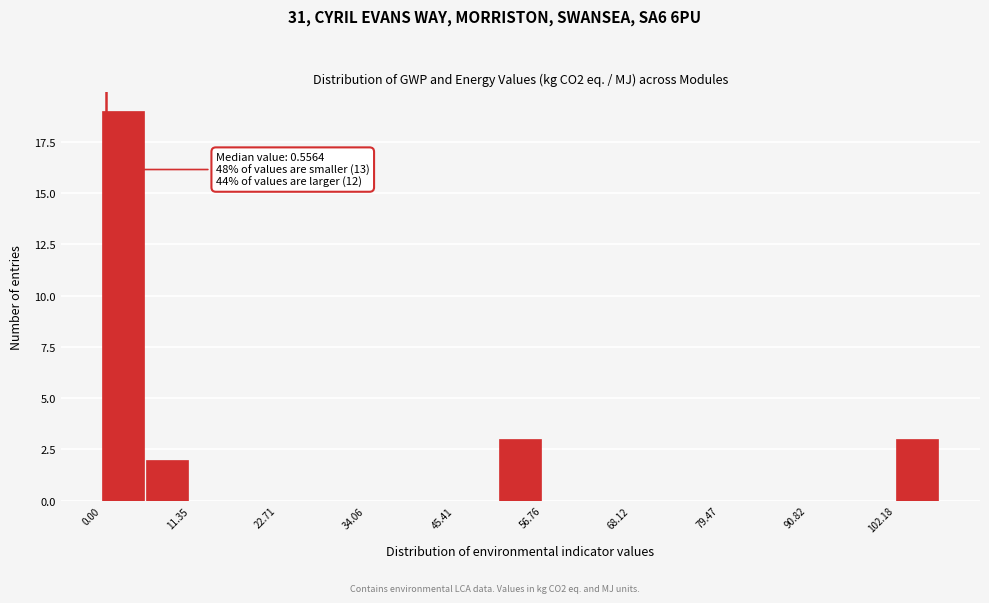

Around what value on the x-axis is the tallest bar? Give the approximate position of its centre, as read against the axis.

2